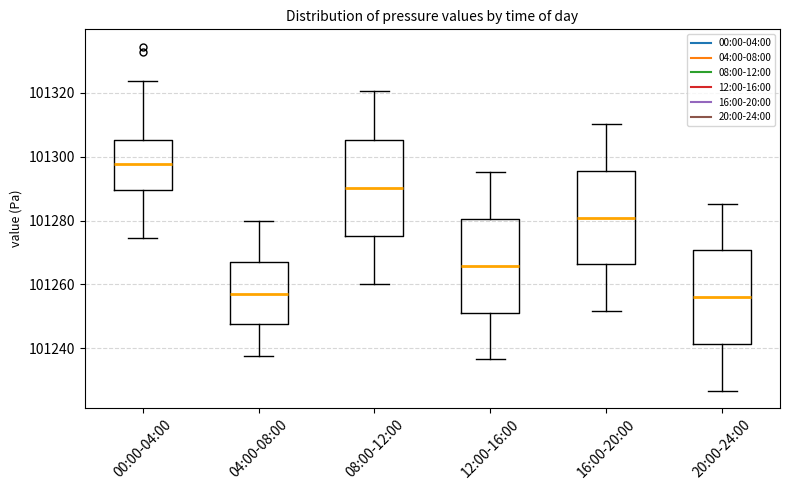

Reading left to right, transcribe this box plot: for each box, give where its median line is, the range the box spans, and where its two whiskers end, as read against the y-axis. The values are not printed on the chart, so give them approximately, as read against the axis.

00:00-04:00: median 101298, box 101290 to 101306, whiskers 101274 to 101324
04:00-08:00: median 101258, box 101248 to 101266, whiskers 101238 to 101280
08:00-12:00: median 101290, box 101276 to 101306, whiskers 101260 to 101320
12:00-16:00: median 101266, box 101252 to 101280, whiskers 101236 to 101296
16:00-20:00: median 101280, box 101266 to 101296, whiskers 101252 to 101310
20:00-24:00: median 101256, box 101242 to 101270, whiskers 101226 to 101286